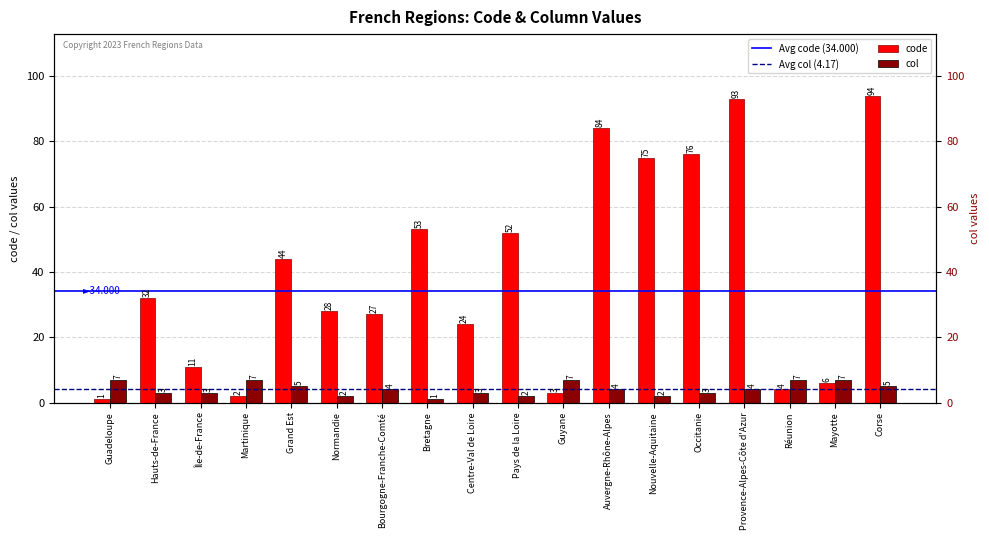

What position from the right is Mayotte?

2